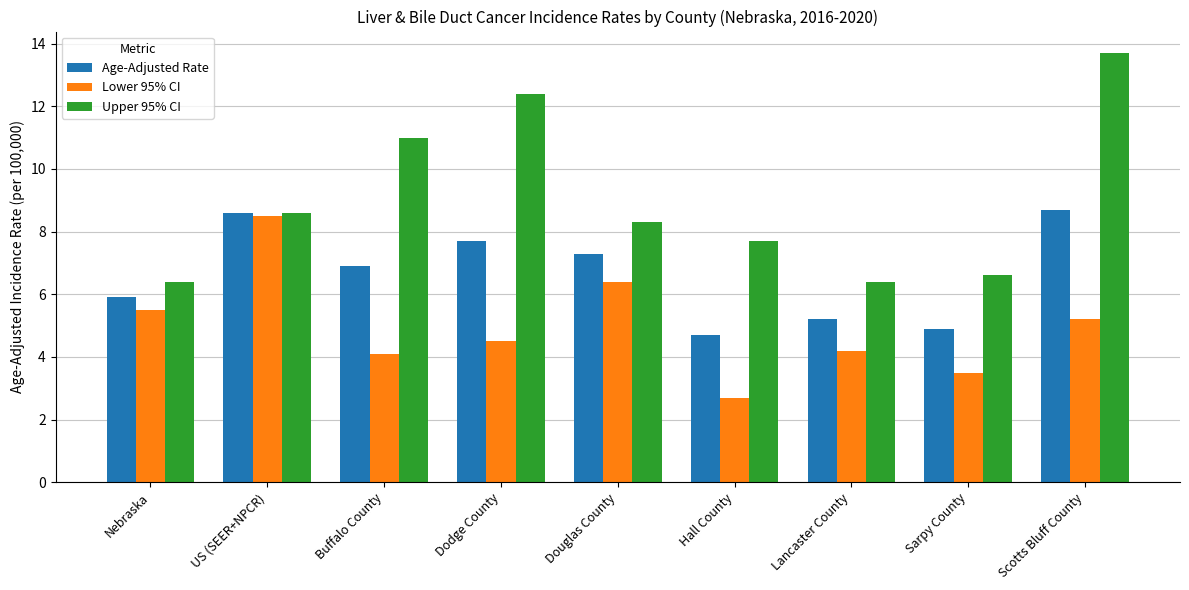

Reading left to right, what are all the values shown in this chart?

Age-Adjusted Rate: Nebraska=5.9	US (SEER+NPCR)=8.6	Buffalo County=6.9	Dodge County=7.7	Douglas County=7.3	Hall County=4.7	Lancaster County=5.2	Sarpy County=4.9	Scotts Bluff County=8.7
Lower 95% CI: Nebraska=5.5	US (SEER+NPCR)=8.5	Buffalo County=4.1	Dodge County=4.5	Douglas County=6.4	Hall County=2.7	Lancaster County=4.2	Sarpy County=3.5	Scotts Bluff County=5.2
Upper 95% CI: Nebraska=6.4	US (SEER+NPCR)=8.6	Buffalo County=11.0	Dodge County=12.4	Douglas County=8.3	Hall County=7.7	Lancaster County=6.4	Sarpy County=6.6	Scotts Bluff County=13.7